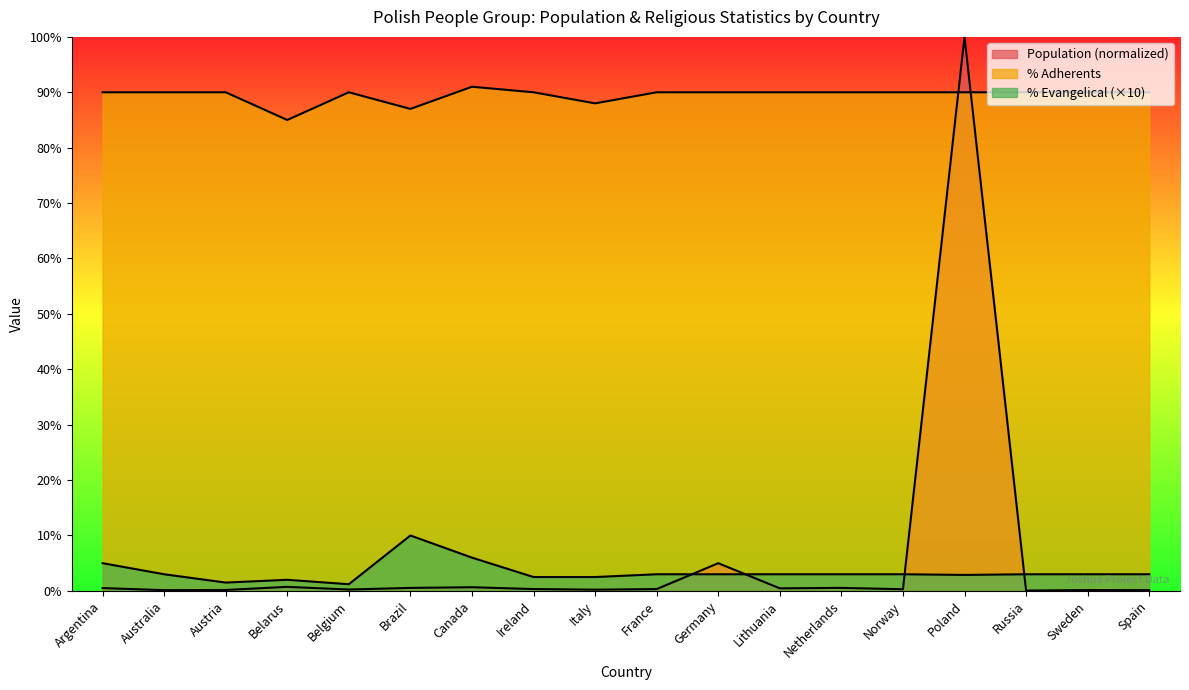

What is the label of the 14th point from the left?

Norway